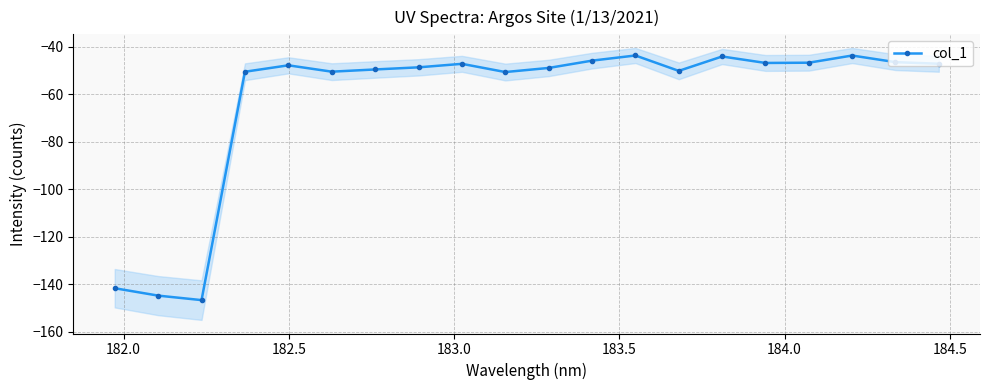

What is the maximum value shown in the chart?

-43.6